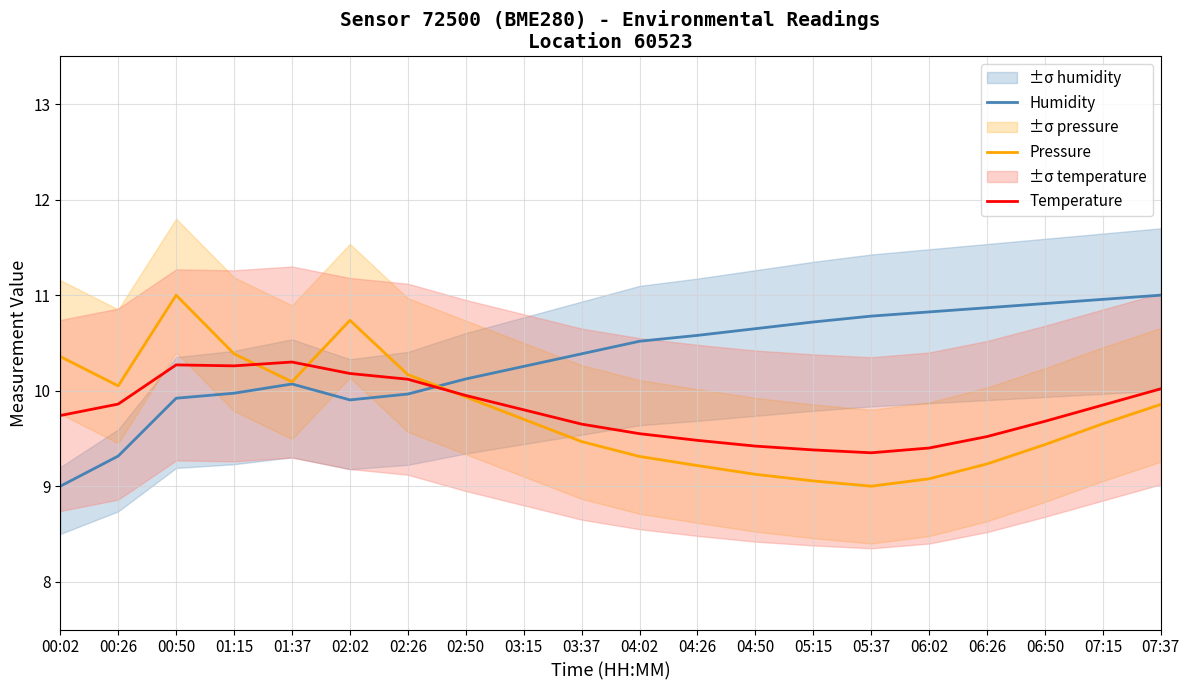

Which category has the highest value in the Pressure series?

00:50